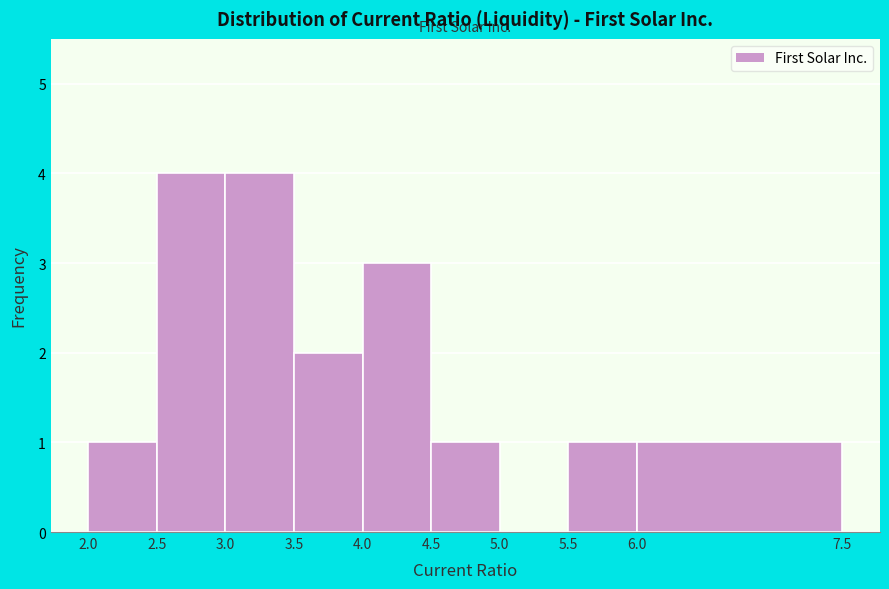

What is the height of the bar covering 6.0 to 7.5 on the x-axis? The values are not printed on the chart, so give them approximately, as read against the axis.

1